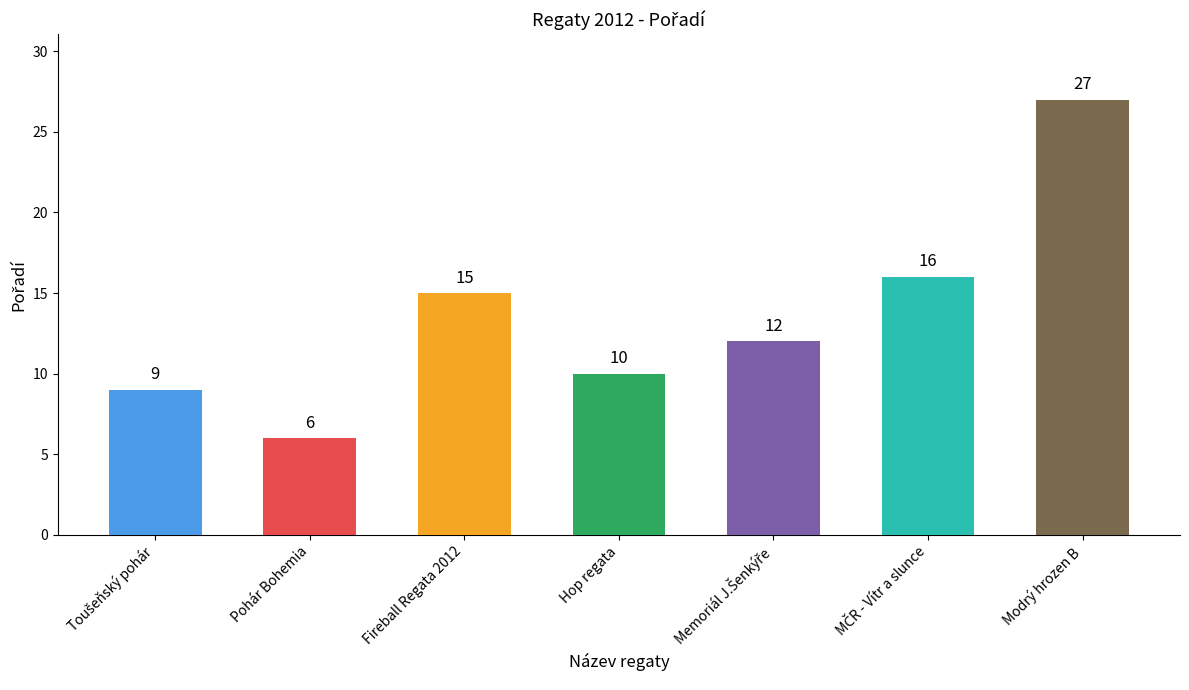

What is the change in value from Toušeňský pohár to Modrý hrozen B?

+18